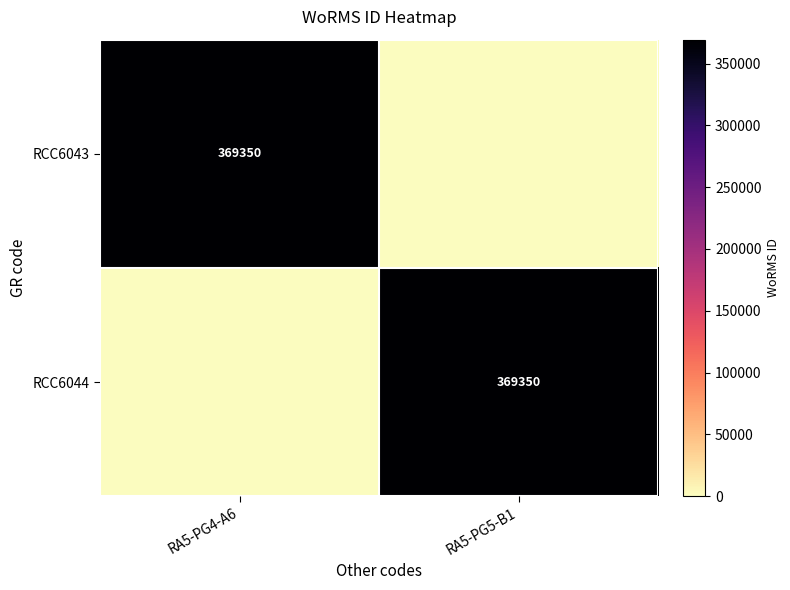

Is it true that RCC6044 equals 535799 at RA5-PG5-B1?

False